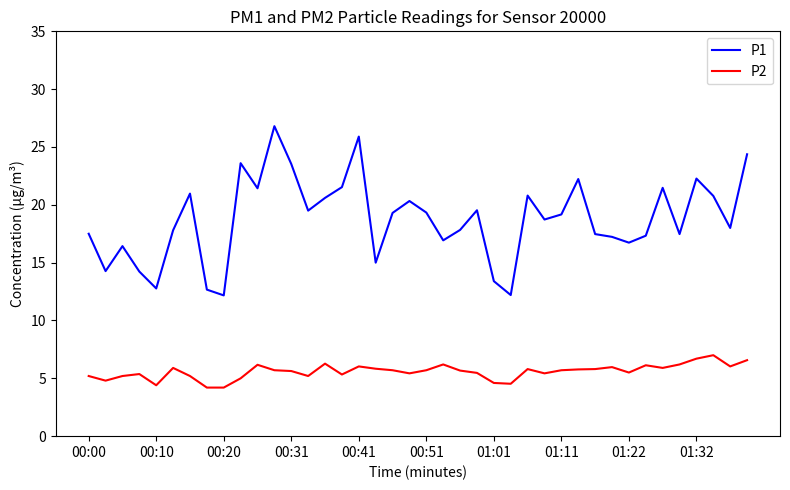

Which series has the largest total across all categories?

P1